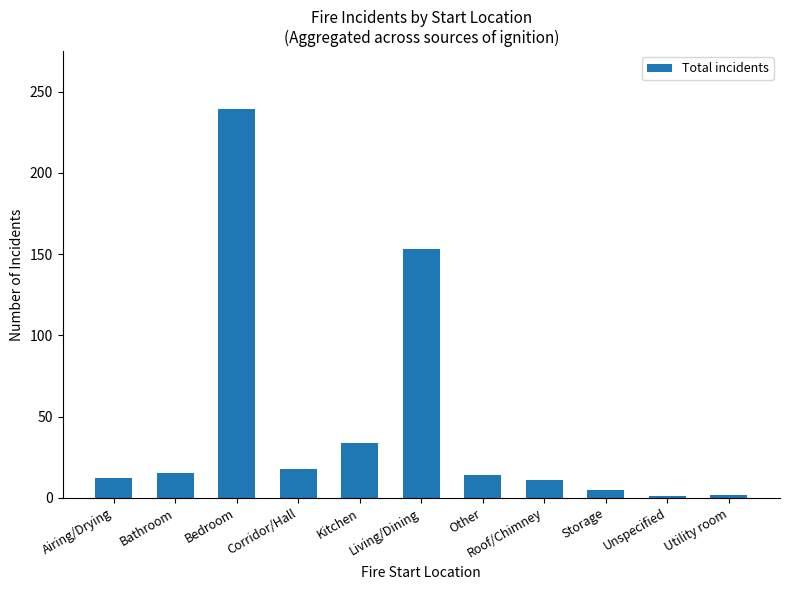

What is the average value?

46